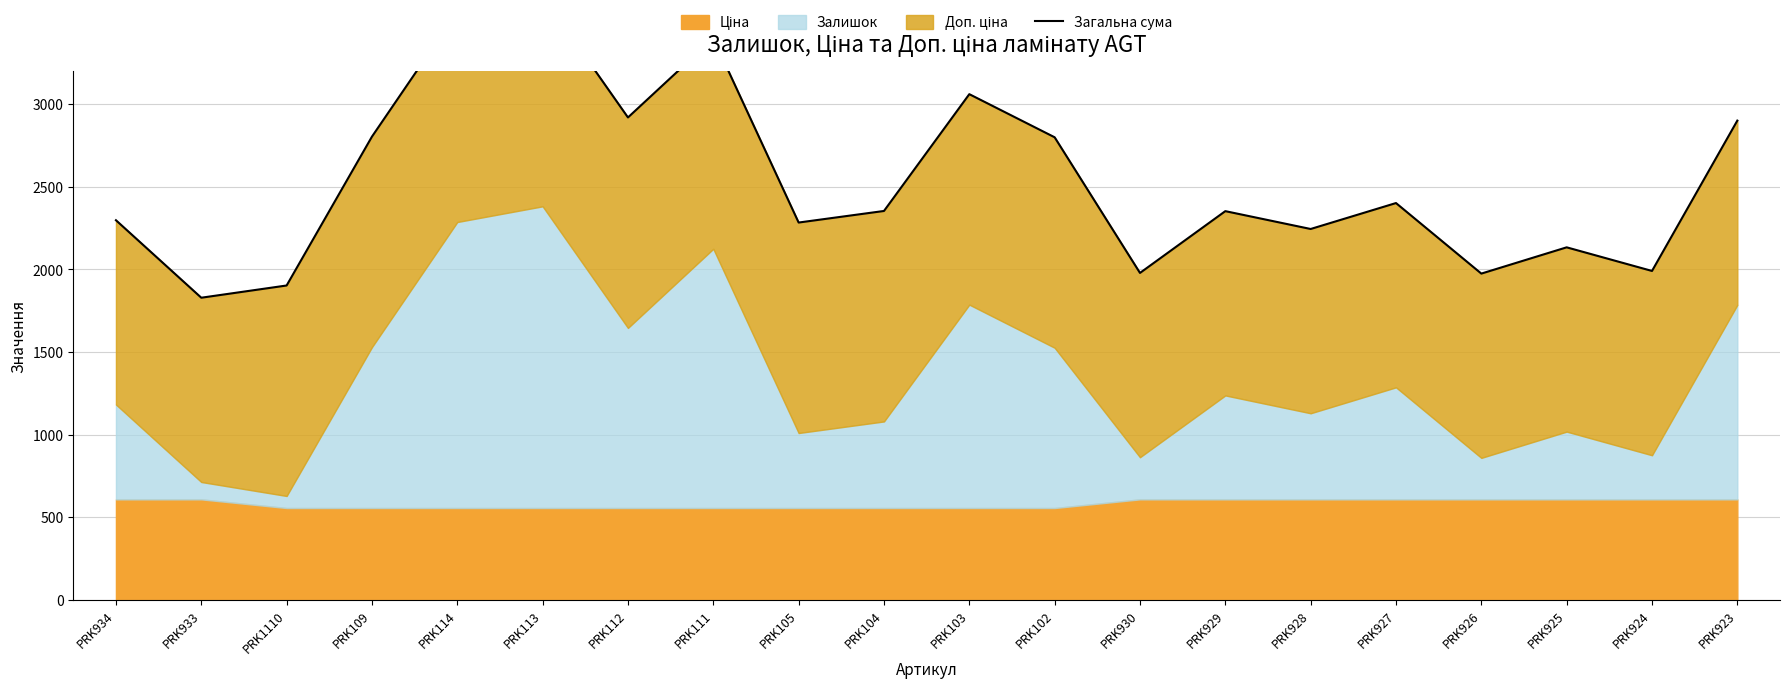

At which label does the data first exceed 2353?

PRK109